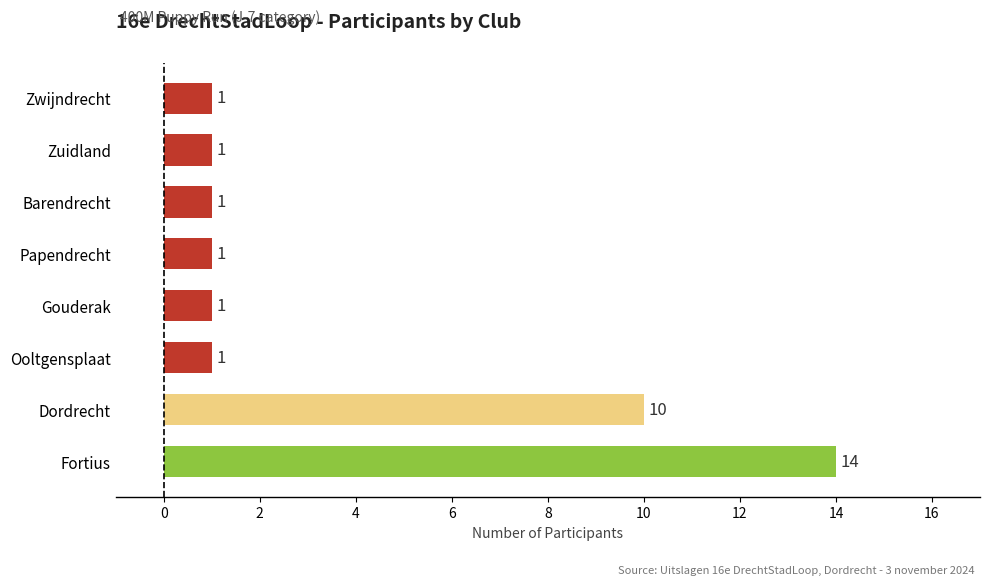

What is the maximum value shown in the chart?

14